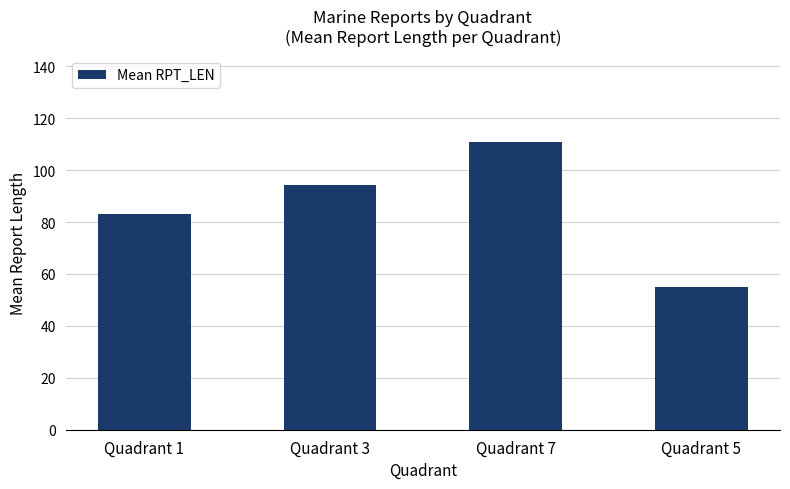

Reading left to right, what are all the values shown in this chart?

83.3	94.2	110.8	55.0